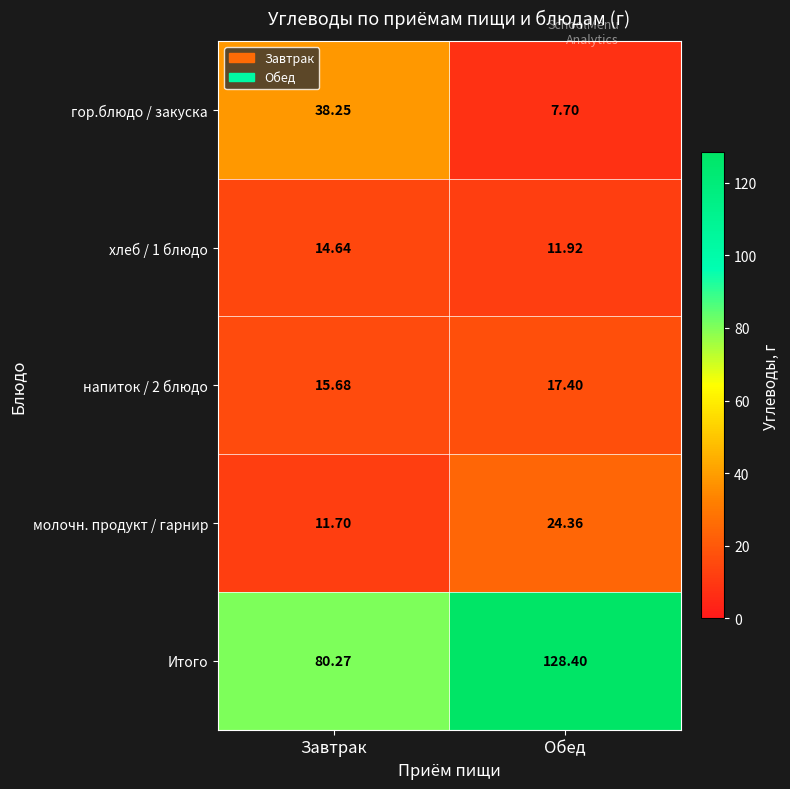

At which category does the chart reach its peak across all series?

Обед